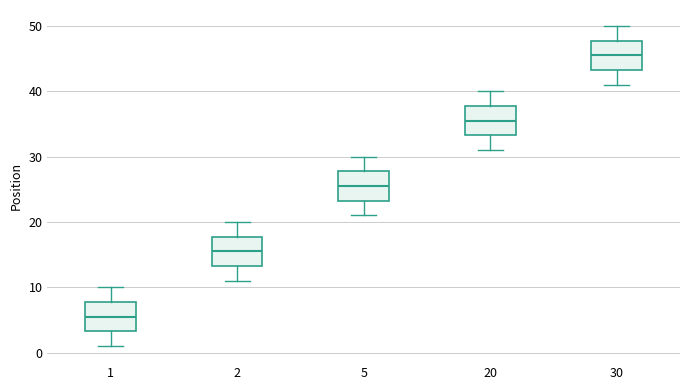

Reading left to right, transcribe this box plot: for each box, give where its median line is, the range the box spans, and where its two whiskers end, as read against the y-axis. The values are not printed on the chart, so give them approximately, as read against the axis.

1: median 6, box 3 to 8, whiskers 1 to 10
2: median 16, box 13 to 18, whiskers 11 to 20
5: median 26, box 23 to 28, whiskers 21 to 30
20: median 36, box 33 to 38, whiskers 31 to 40
30: median 46, box 43 to 48, whiskers 41 to 50